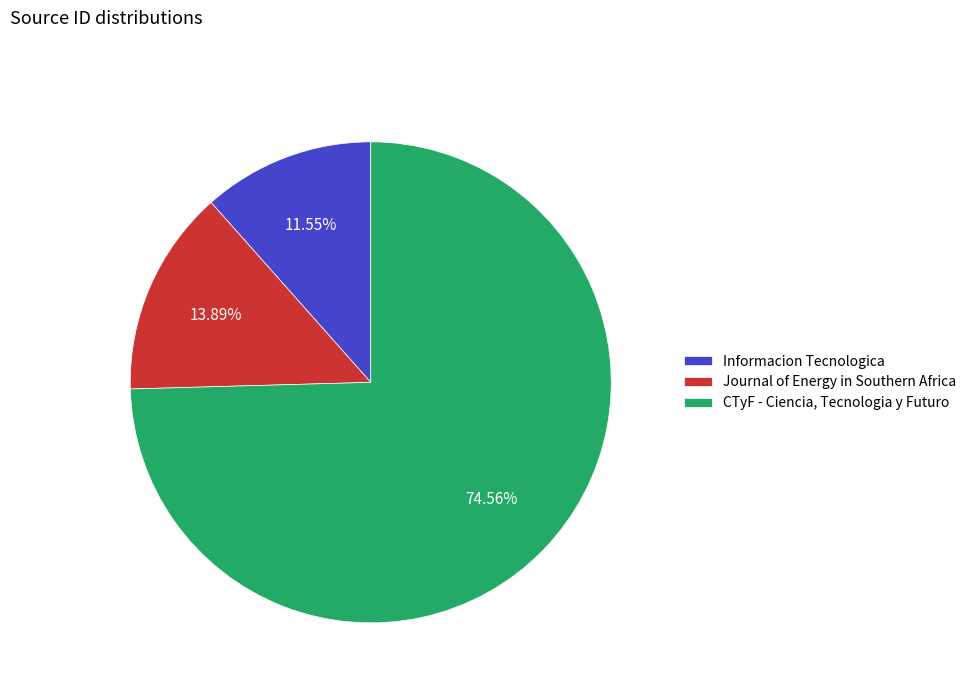

What is the smallest slice in the pie chart?

Informacion Tecnologica